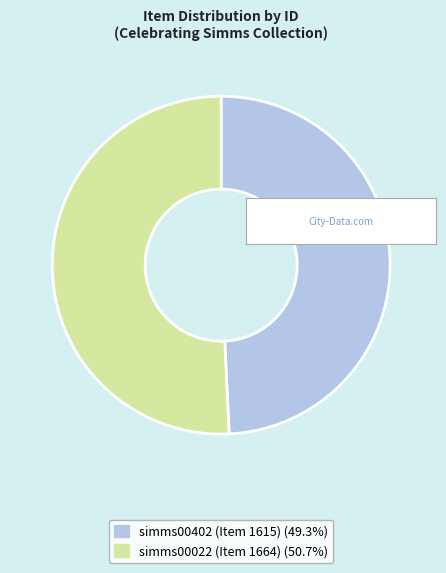

How many segments does this pie chart have?

2